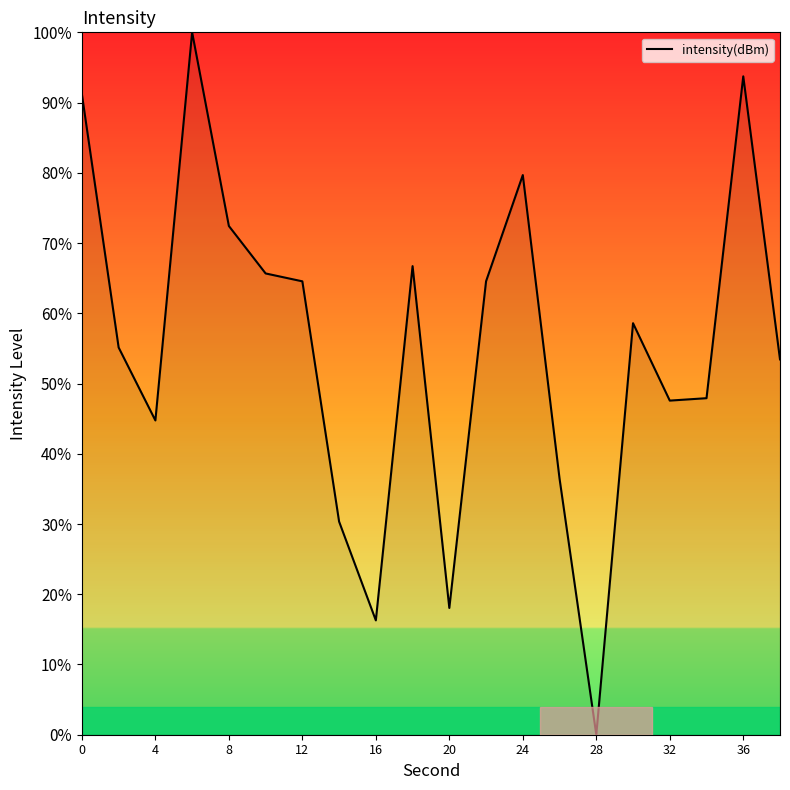

What is the sum of all values?

1107.0